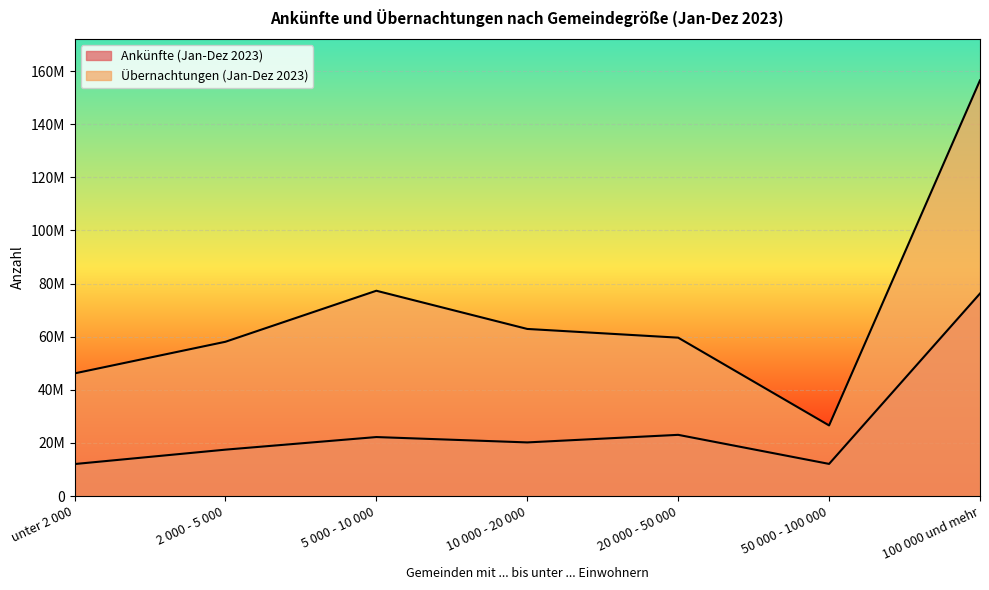

Reading left to right, transcribe all the data shown in this chart.

Ankünfte (Jan-Dez 2023): unter 2 000=12041963	2 000 - 5 000=17463709	5 000 - 10 000=22204286	10 000 - 20 000=20186822	20 000 - 50 000=23037342	50 000 - 100 000=12097223	100 000 und mehr=76235704
Übernachtungen (Jan-Dez 2023): unter 2 000=46165616	2 000 - 5 000=58075546	5 000 - 10 000=77281093	10 000 - 20 000=62902258	20 000 - 50 000=59619972	50 000 - 100 000=26576813	100 000 und mehr=156488245